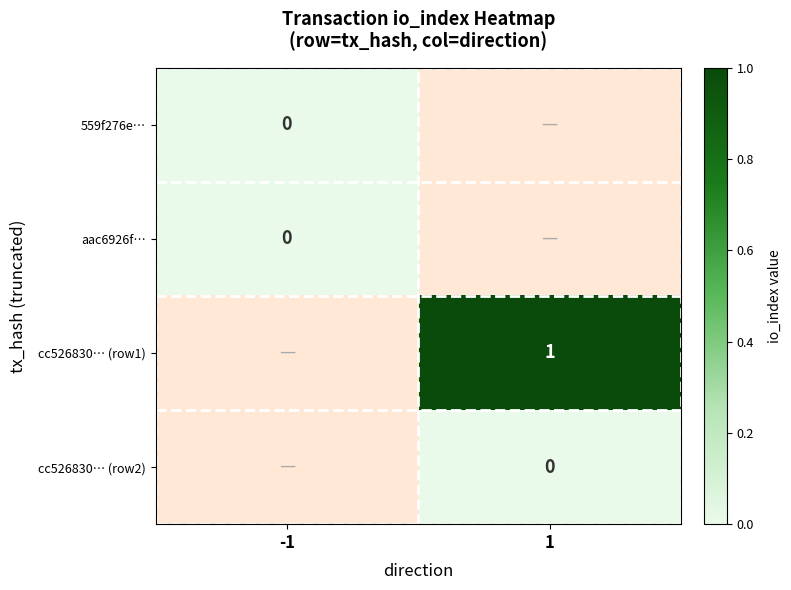

Is it true that cc526830… (row1) equals 1 at 1?

True